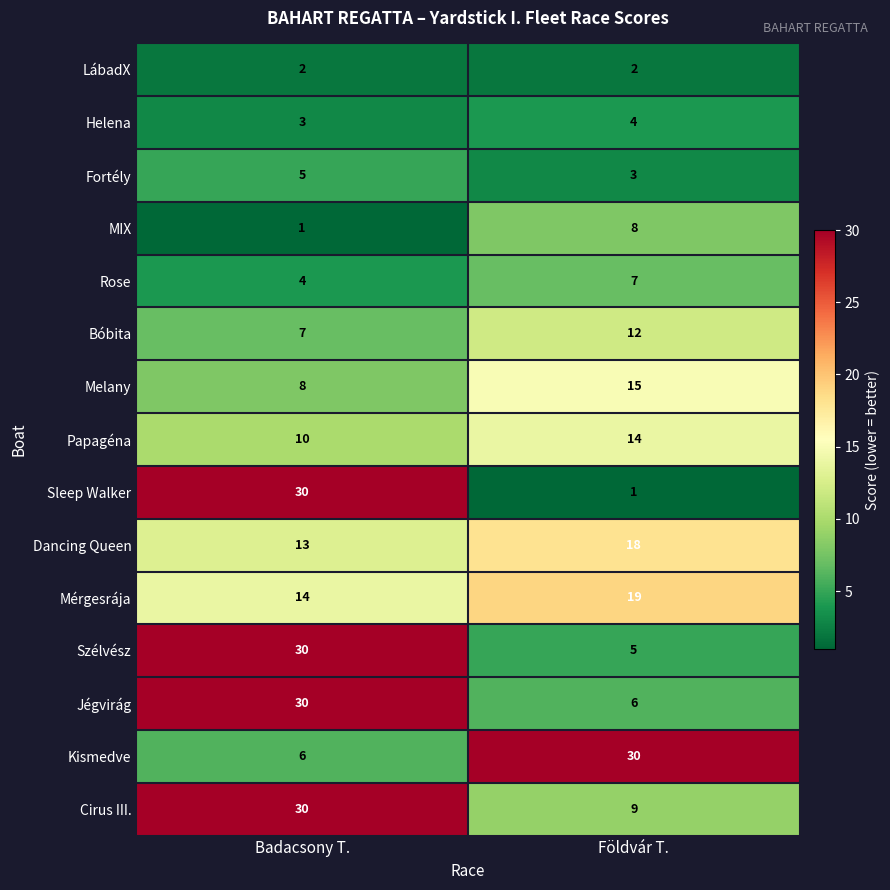

What is the difference between the highest and lowest values at Badacsony T.?

29